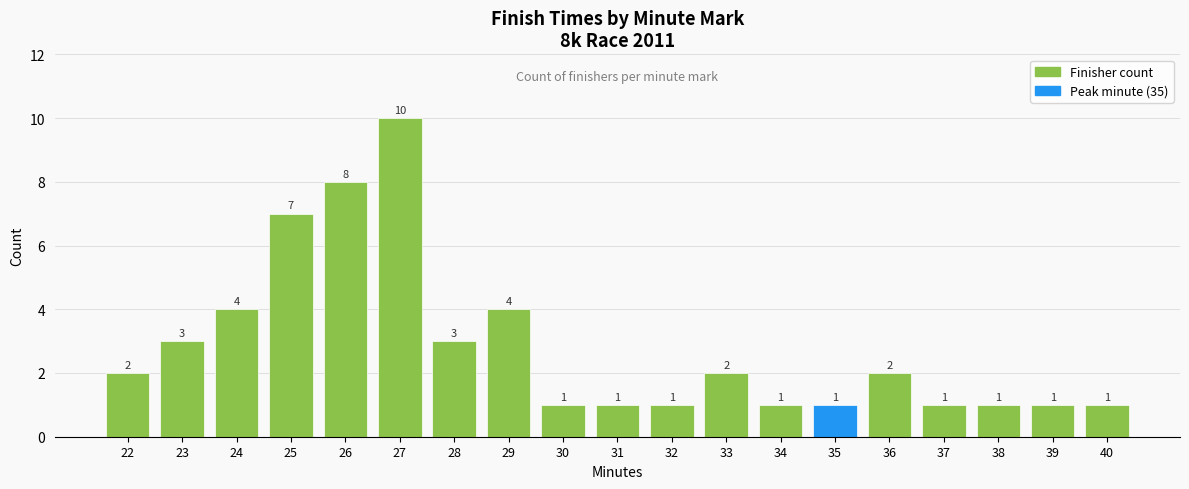

Which label corresponds to the largest value in the chart?

27